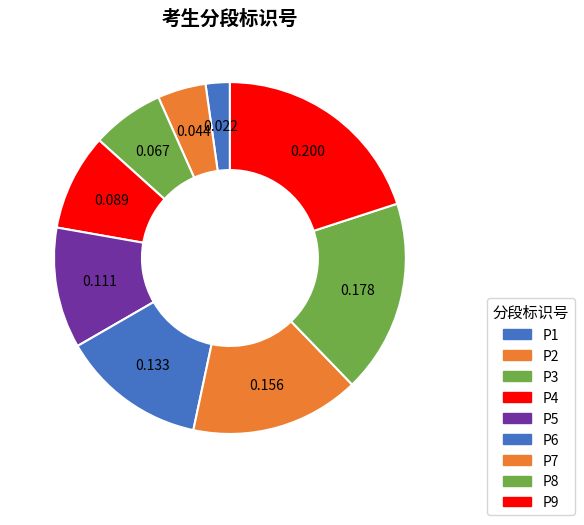

Rank the categories by value from lowest to highest.

P1, P2, P3, P4, P5, P6, P7, P8, P9